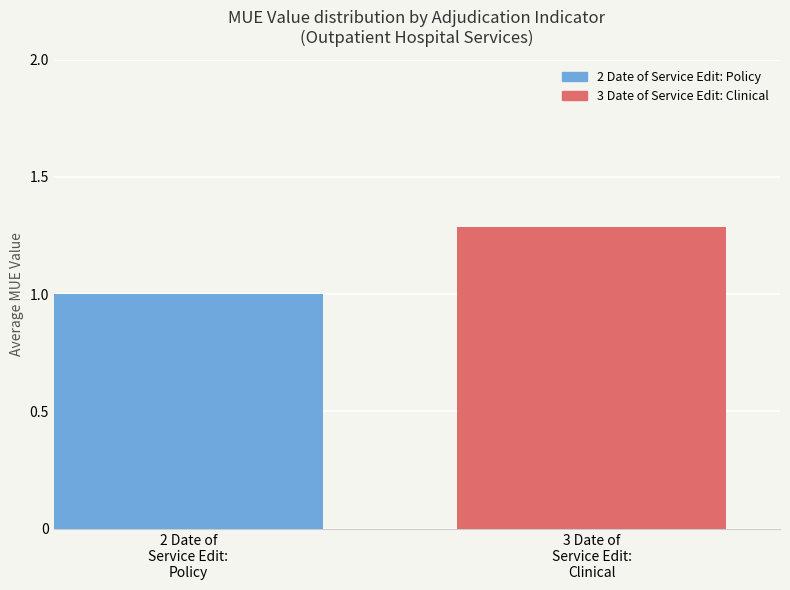

What is the smallest value displayed?

1.0